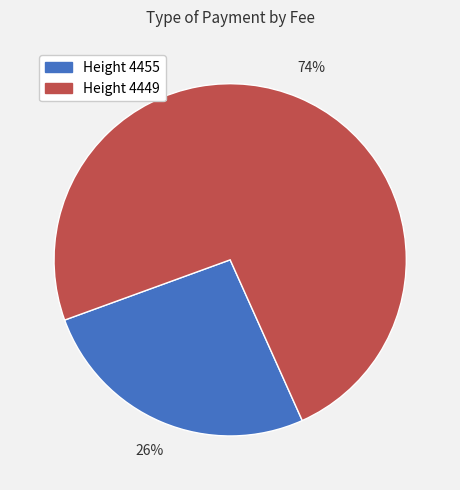

How many slices are in this pie chart?

2